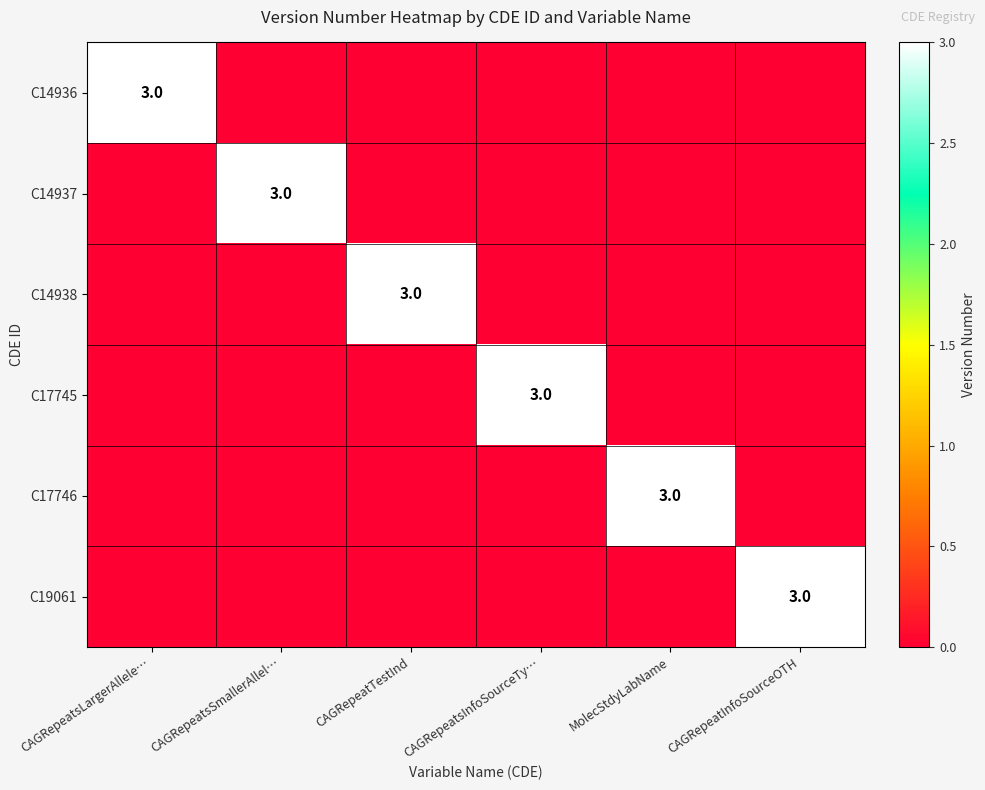

Is it true that C14936 equals 3 at CAGRepeatsLargerAllele…?

True